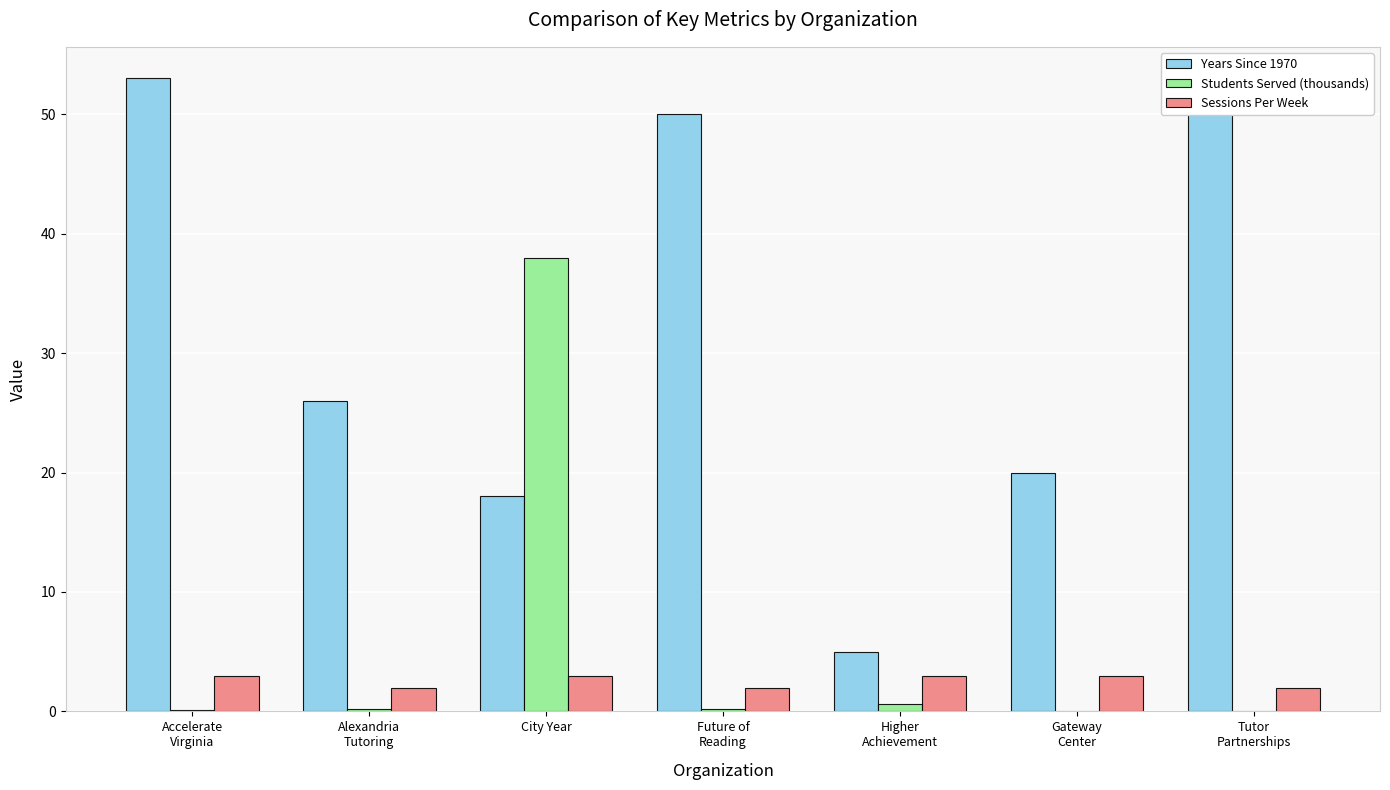

What is the spread (max minus min) of values at Future of
Reading?

49.8